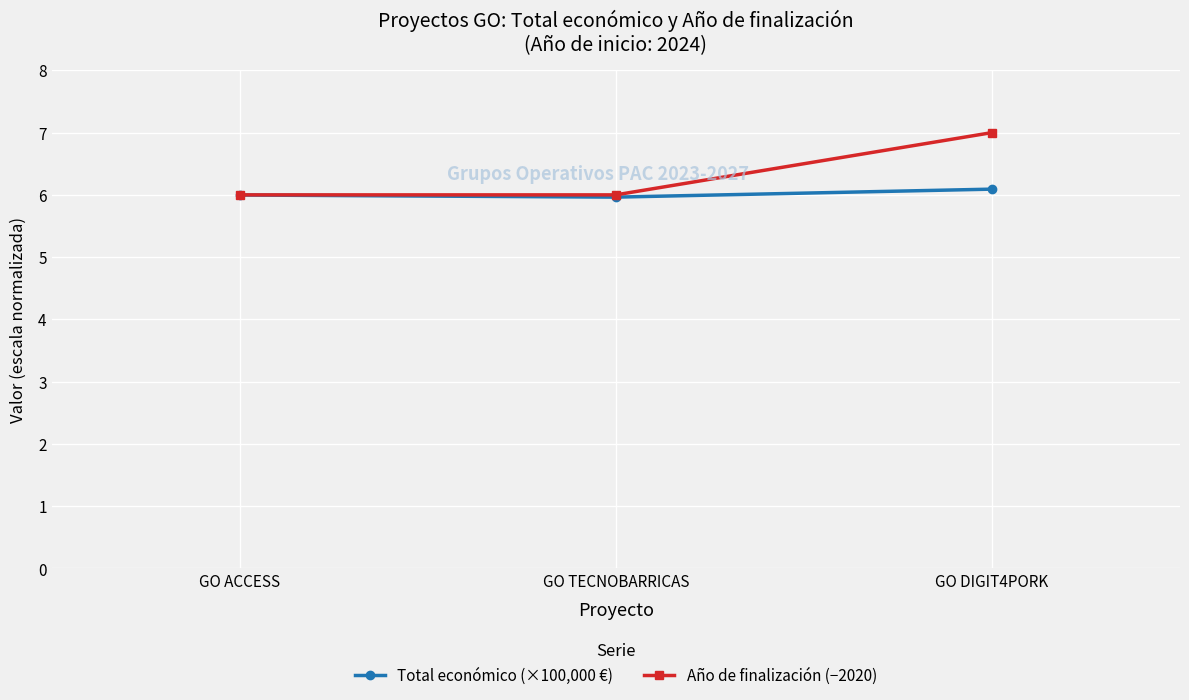

At which category is the sum across all series the highest?

GO DIGIT4PORK